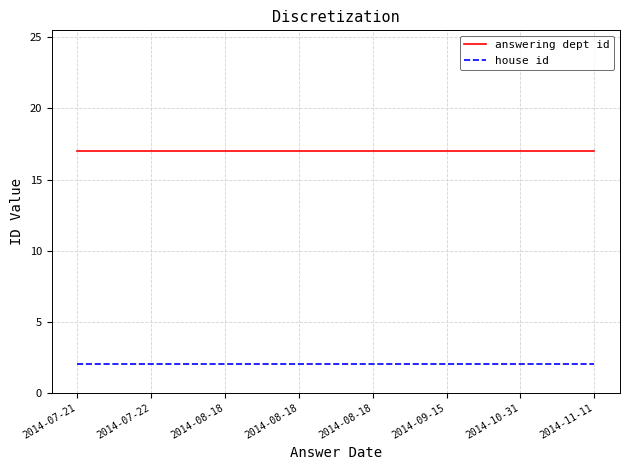

True or false: answering dept id and house id cross at least once.

False